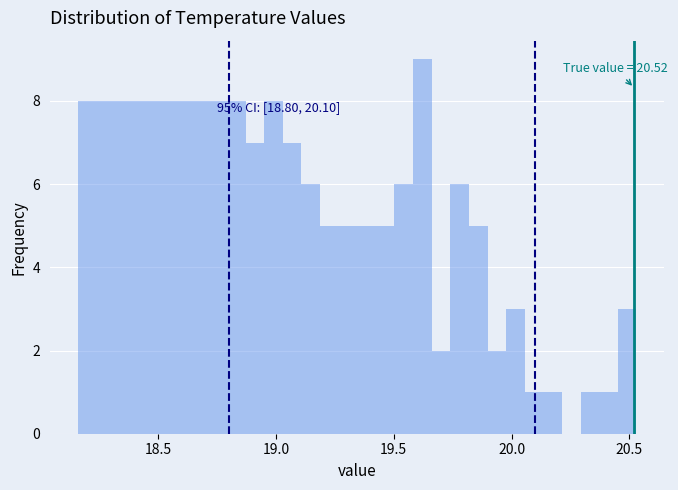

Around what value on the x-axis is the tallest bar? Give the approximate position of its centre, as read against the axis.

19.60